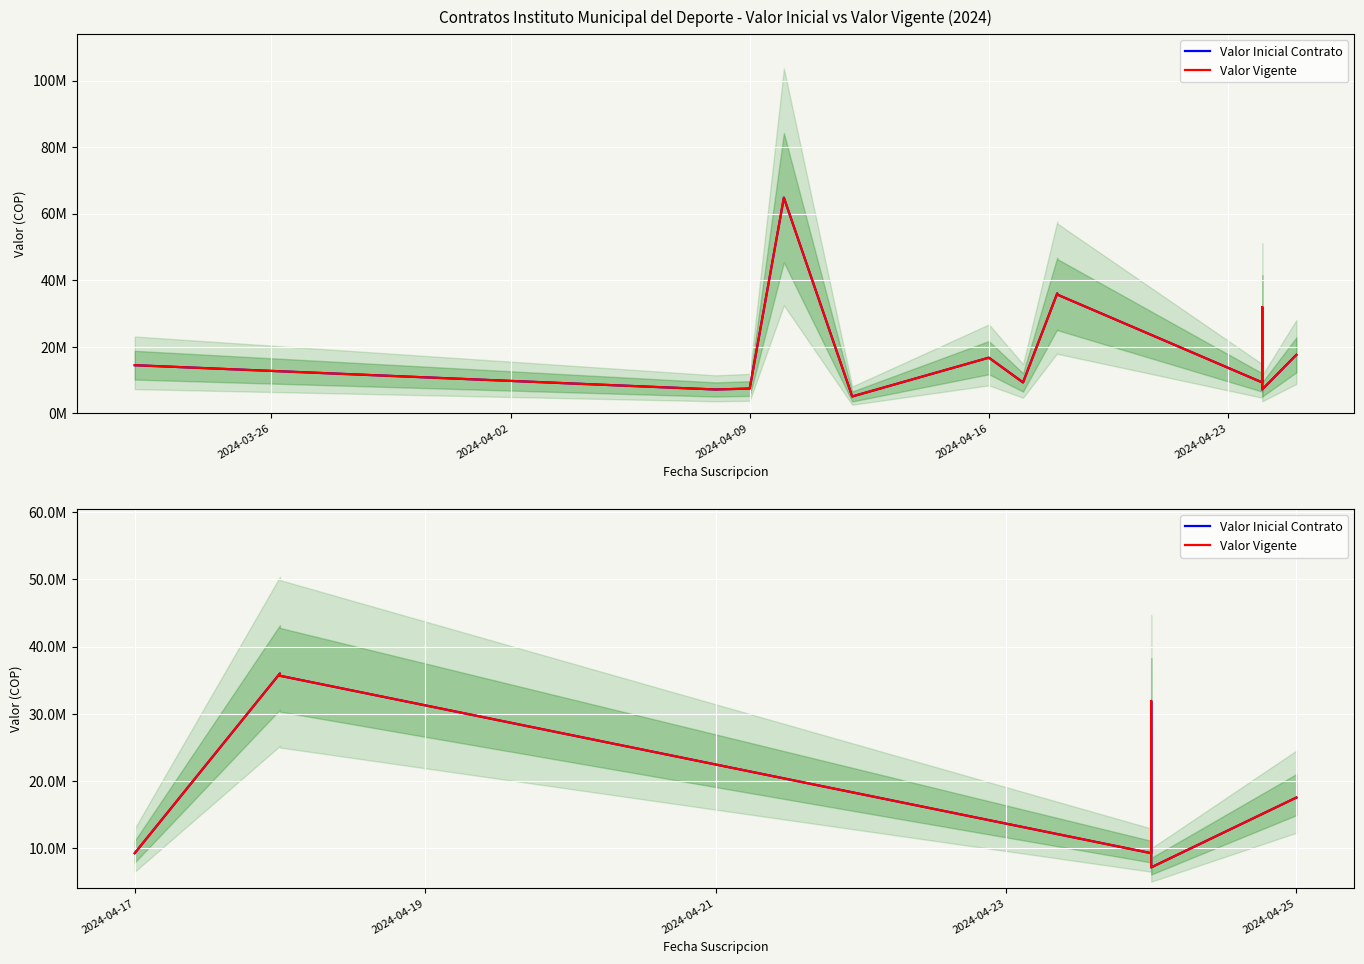

What are all the series names shown in the legend?

Valor Inicial Contrato, Valor Vigente